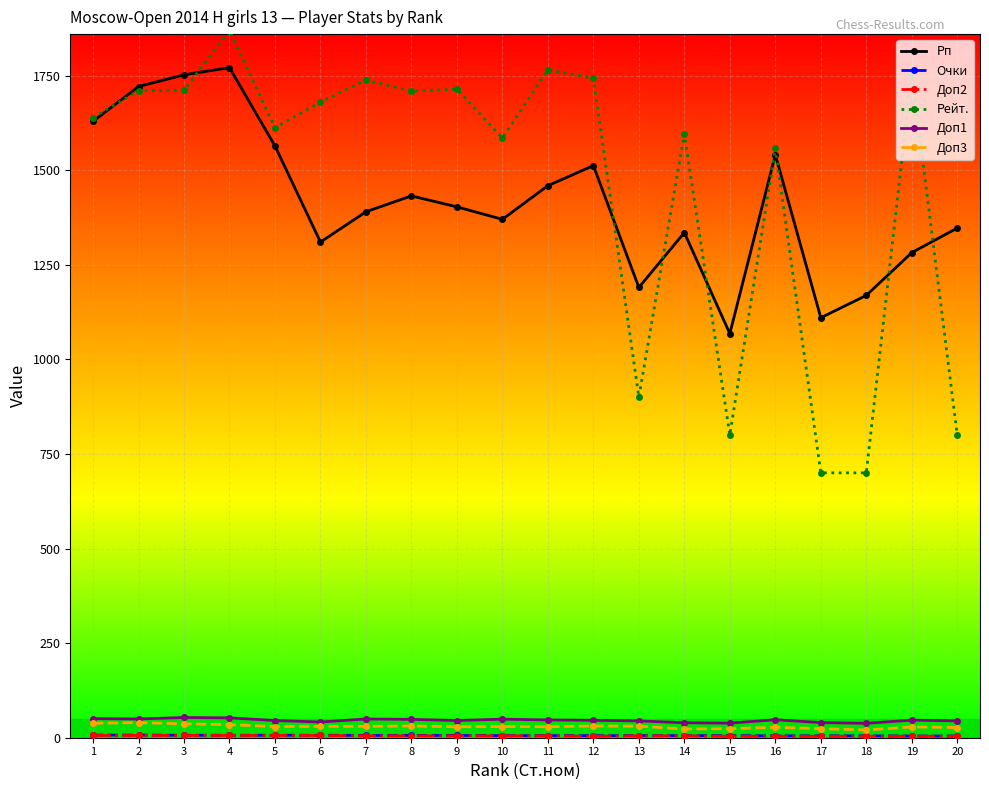

True or false: Рейт. and Доп1 intersect in this chart.

False